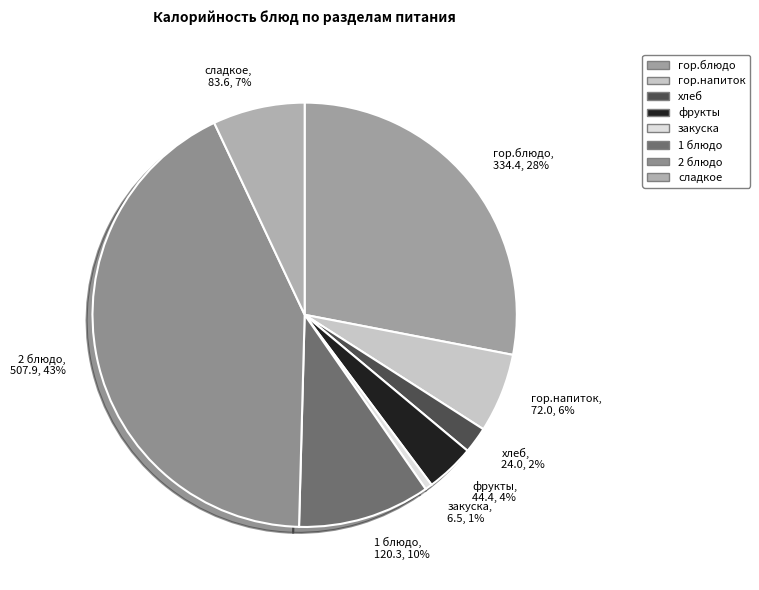

Which slice is the largest?

2 блюдо